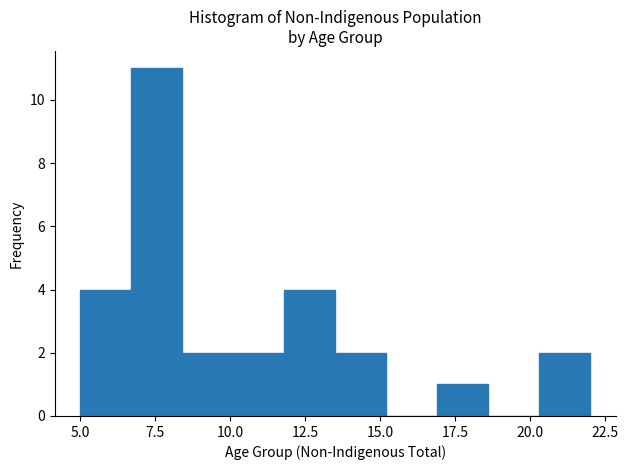

Read against the x-axis, roughly where is the centre of the tallest bar?

7.5